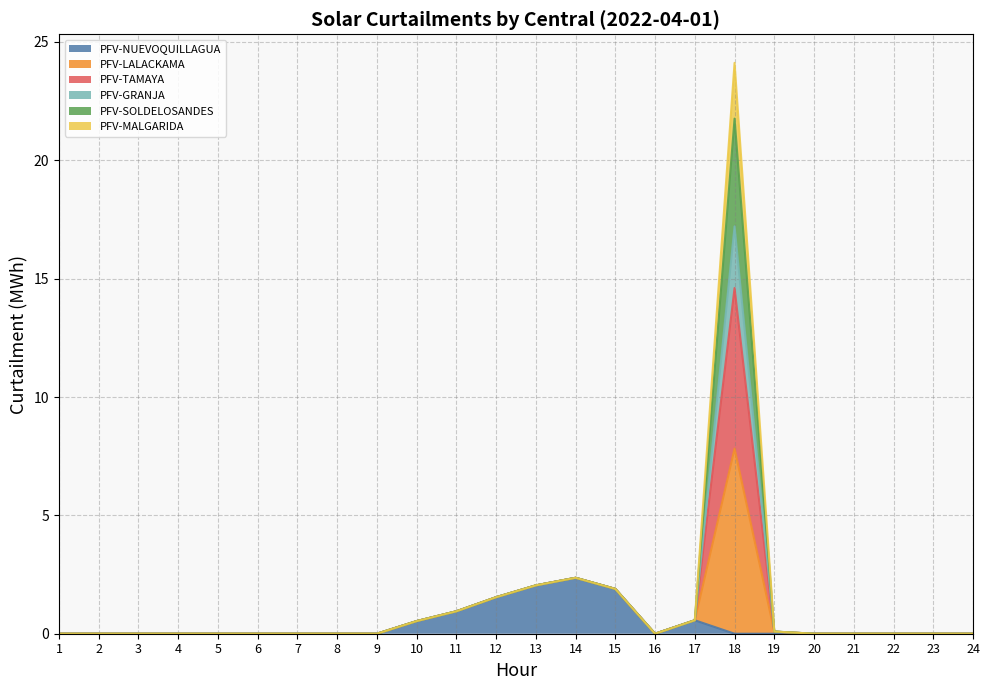

What is the average value of the PFV-NUEVOQUILLAGUA series?

0.4